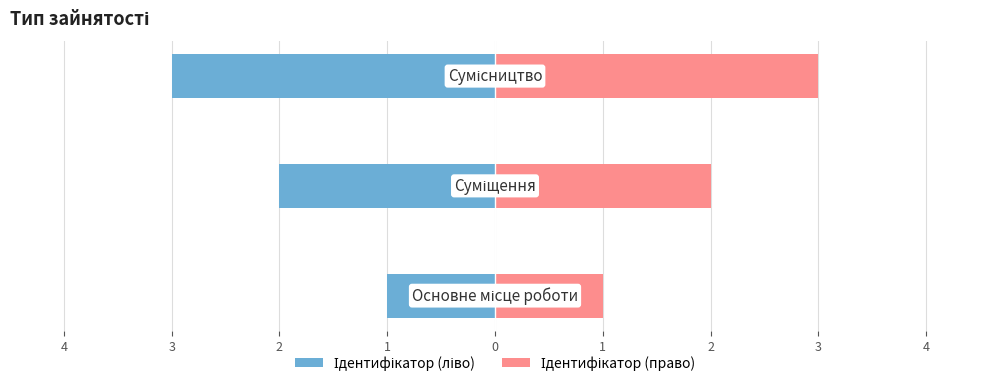

What are all the series names shown in the legend?

Ідентифікатор (ліво), Ідентифікатор (право)